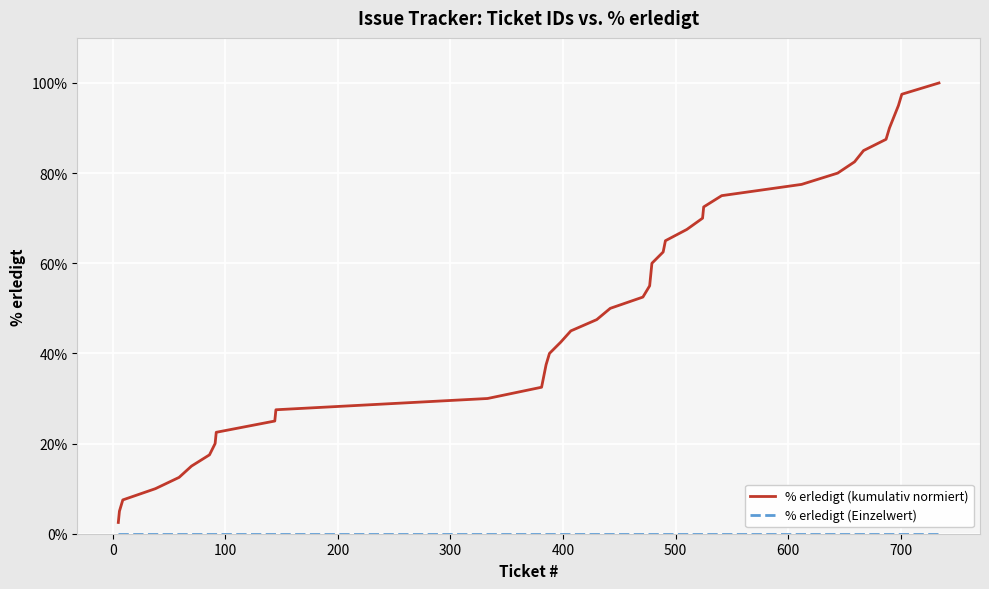

Which series has the largest range (max minus min)?

% erledigt (kumulativ normiert)